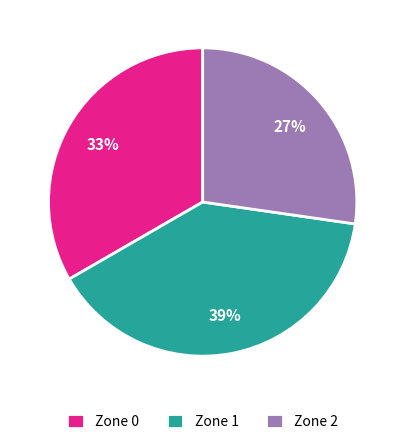

Which category has the biggest portion of the pie?

Zone 1